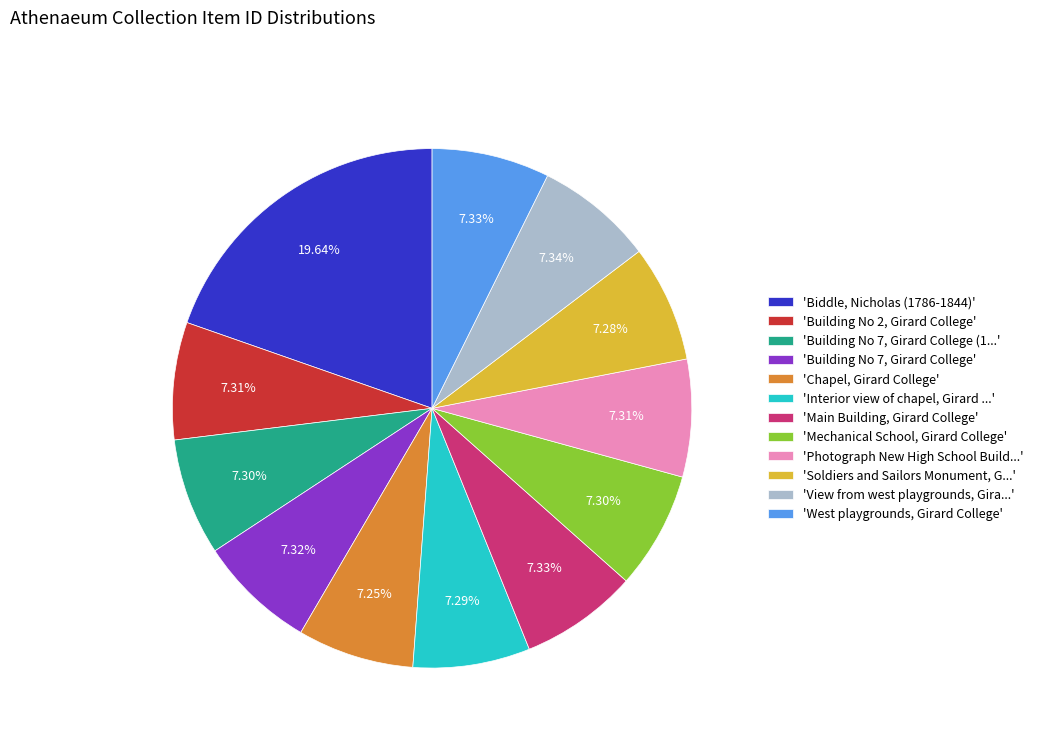

How many slices are in this pie chart?

12